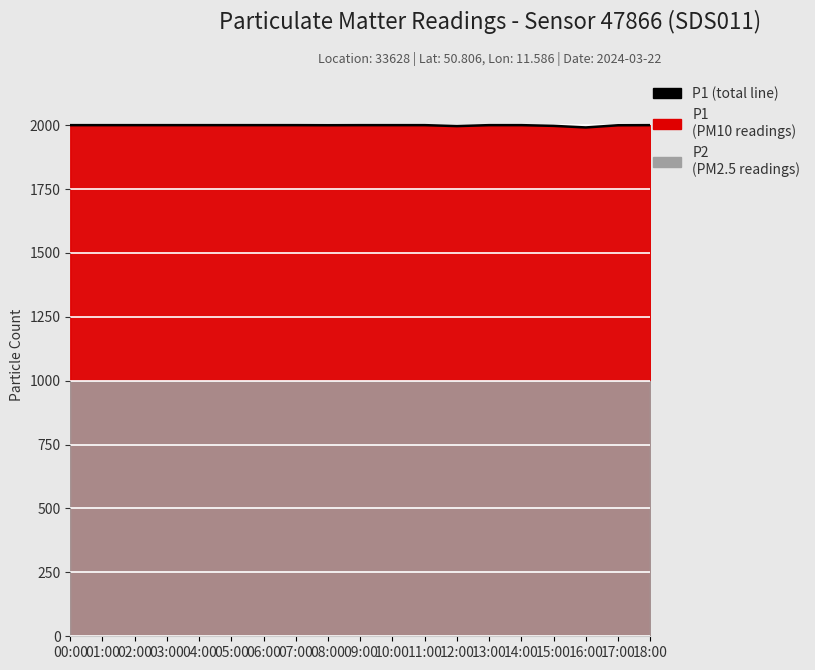

What position from the left is 03:00?

4